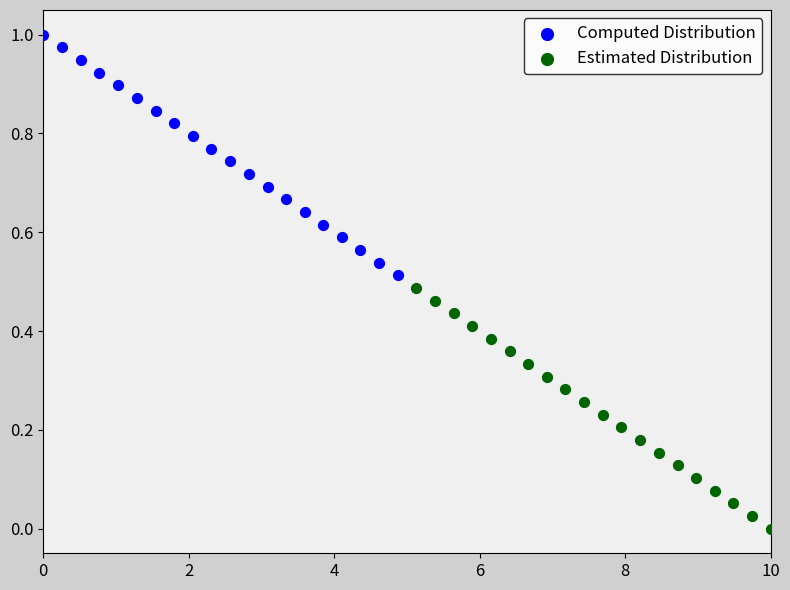

Which series reaches the minimum Y coordinate?

Estimated Distribution